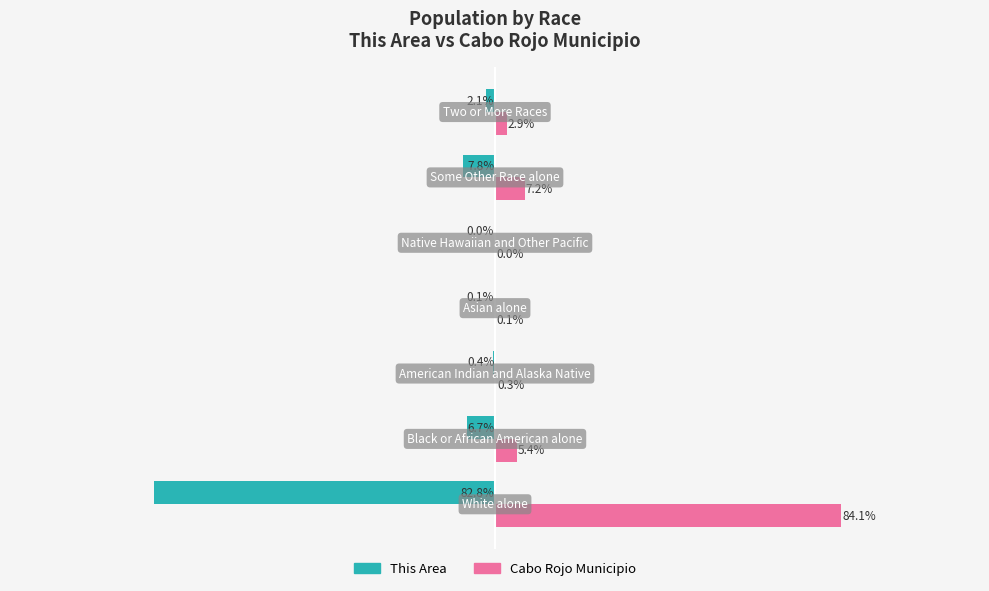

Which series has the largest total across all categories?

Cabo Rojo Municipio